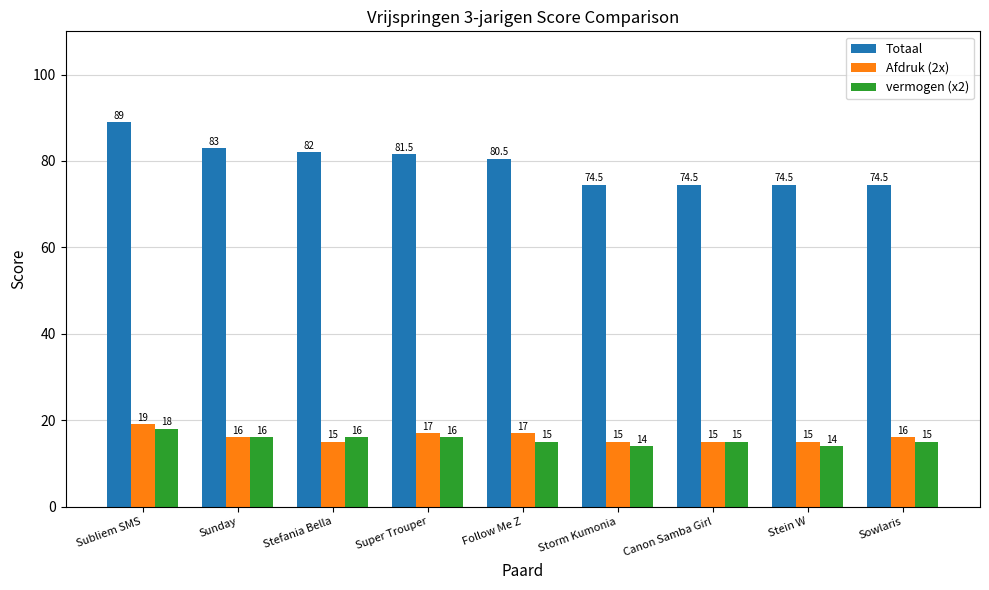

What is the maximum value for vermogen (x2)?

18.0